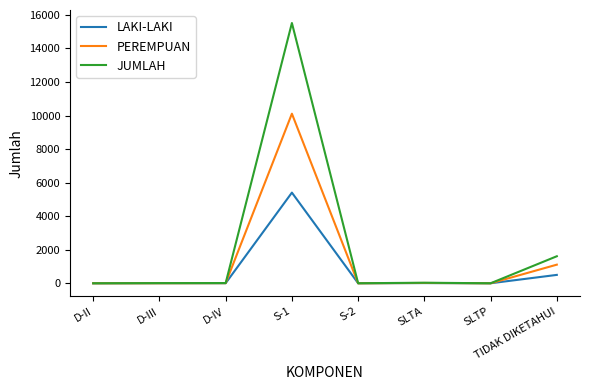

After their last crossing, which series has the higher values: PEREMPUAN or LAKI-LAKI?

PEREMPUAN